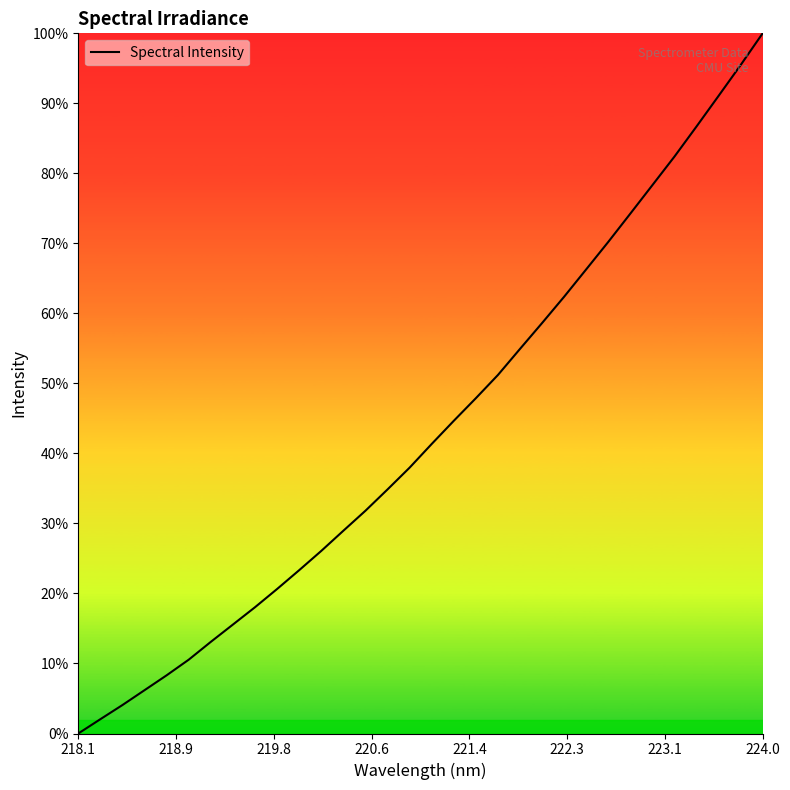

Does the chart display data point markers on the line(s)?

No